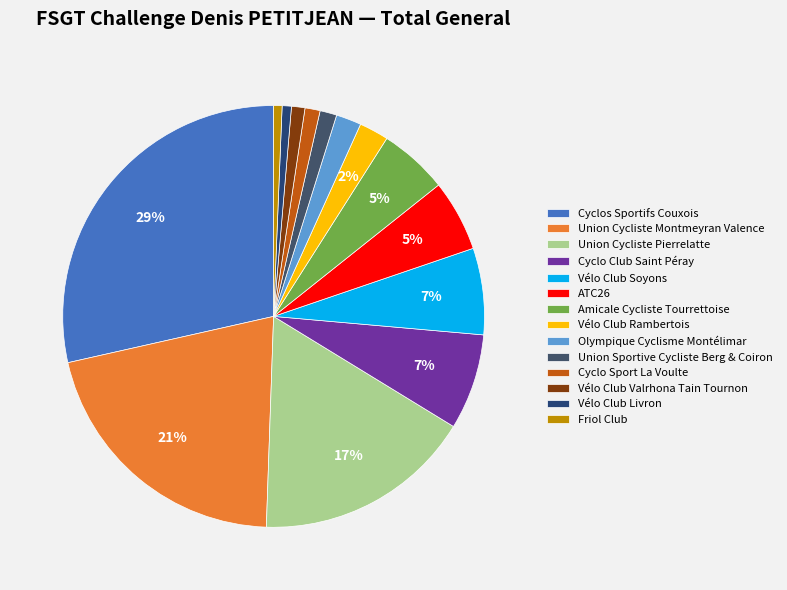

To the nearest percent, what is the average slice percentage?

7%